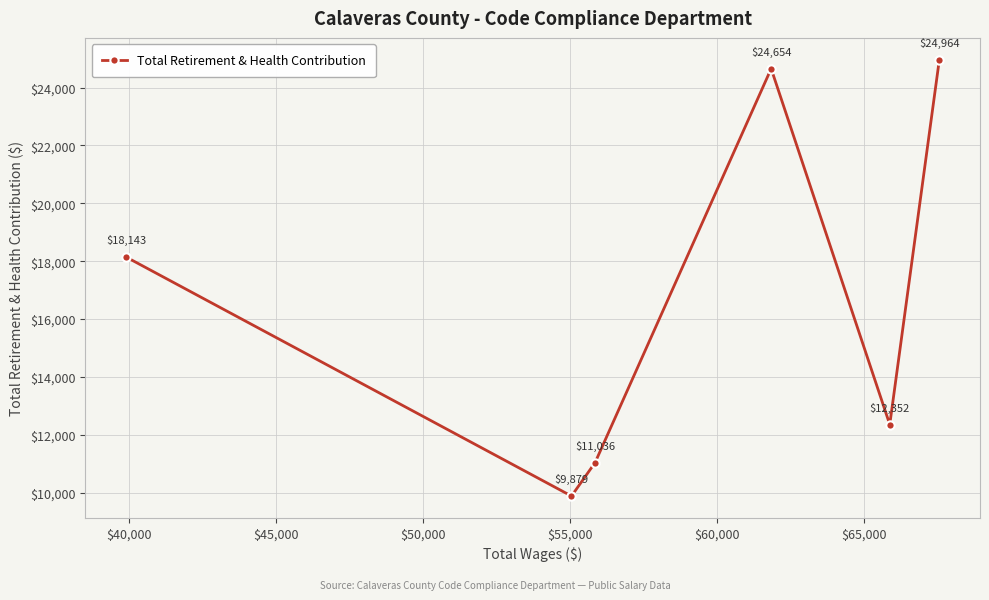

Reading left to right, what are all the values shown in this chart?

18143	9879	11036	24654	12352	24964